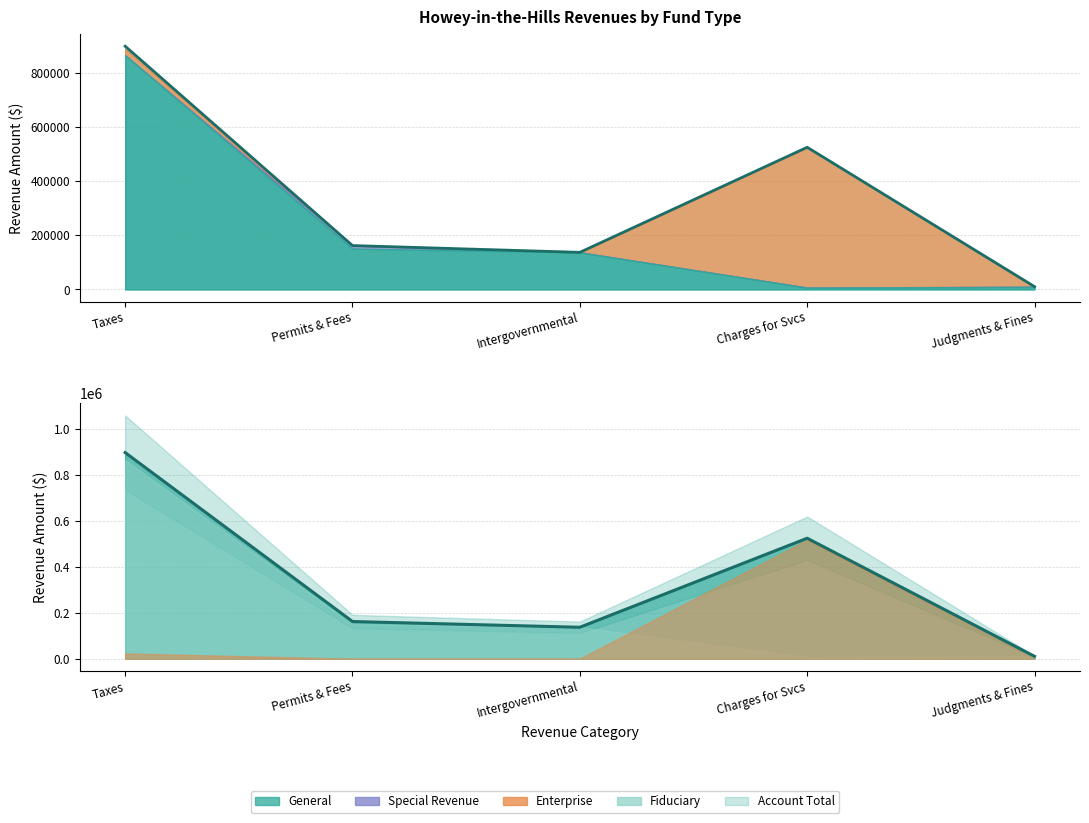

What is the value of the General point at the 5th from the left?

9290